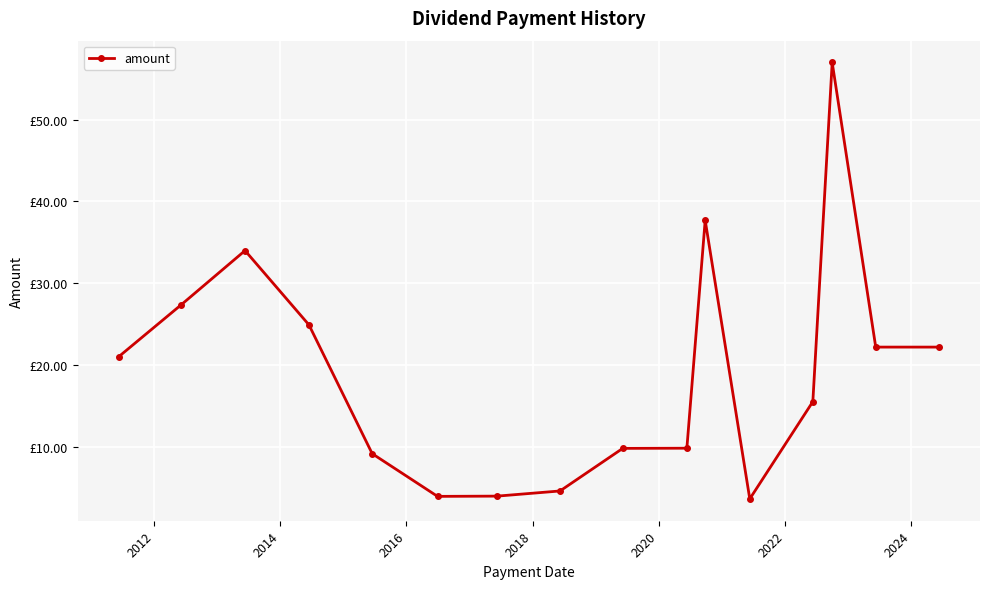

Reading left to right, extract all data points from this chart.

21.0	27.4	34.0	24.9	9.2	4.0	4.0	4.7	9.9	9.9	37.7	3.7	15.6	57.0	22.2	22.2